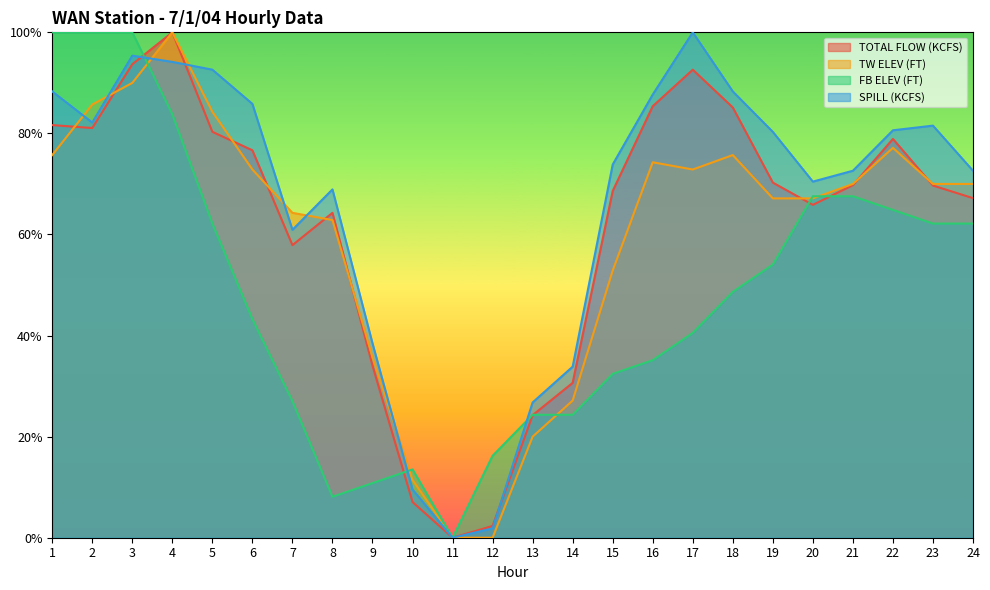

How many intersections are there between FB ELEV (FT) and TOTAL FLOW (KCFS)?

5